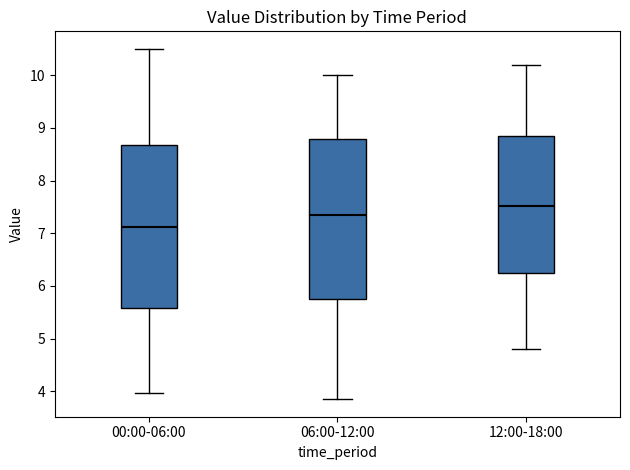

Reading left to right, transcribe this box plot: for each box, give where its median line is, the range the box spans, and where its two whiskers end, as read against the y-axis. The values are not printed on the chart, so give them approximately, as read against the axis.

00:00-06:00: median 7.1, box 5.6 to 8.7, whiskers 4.0 to 10.5
06:00-12:00: median 7.4, box 5.8 to 8.8, whiskers 3.9 to 10.0
12:00-18:00: median 7.5, box 6.2 to 8.9, whiskers 4.8 to 10.2